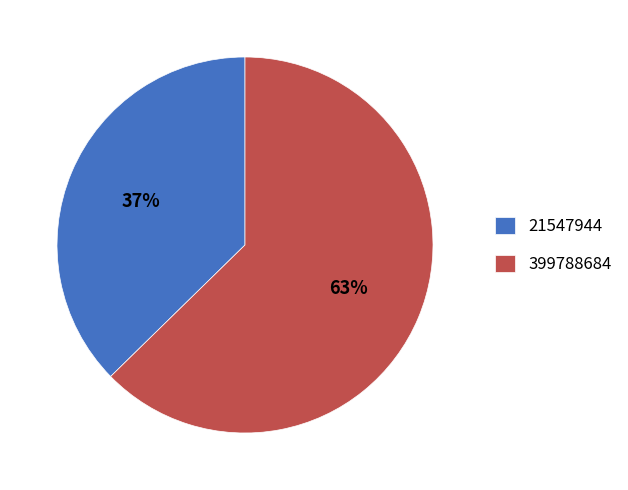

What percentage is the 399788684 slice, to the nearest percent?

63%